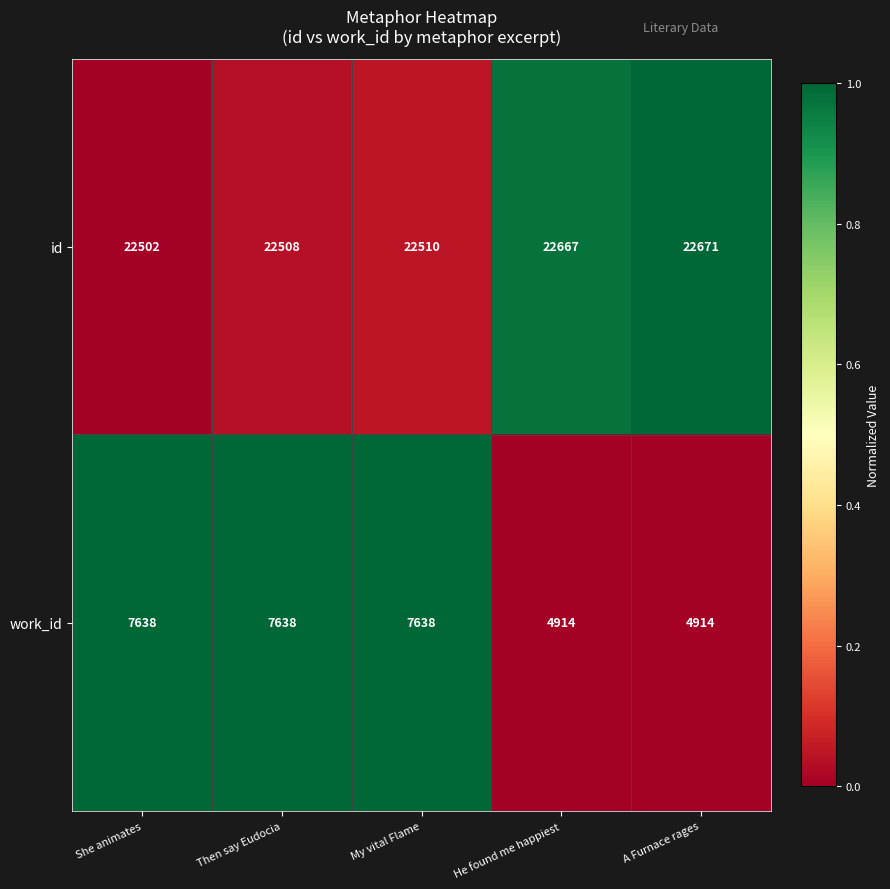

The id series shows 22502 at She animates. True or false?

True